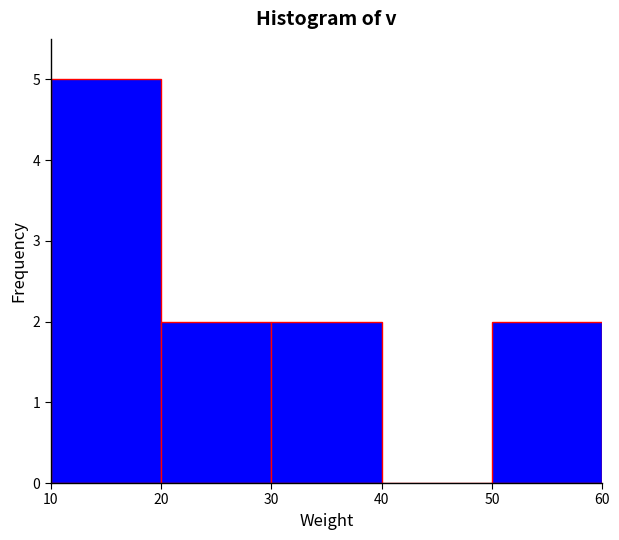

Which range on the x-axis has the tallest bar?

10 to 20